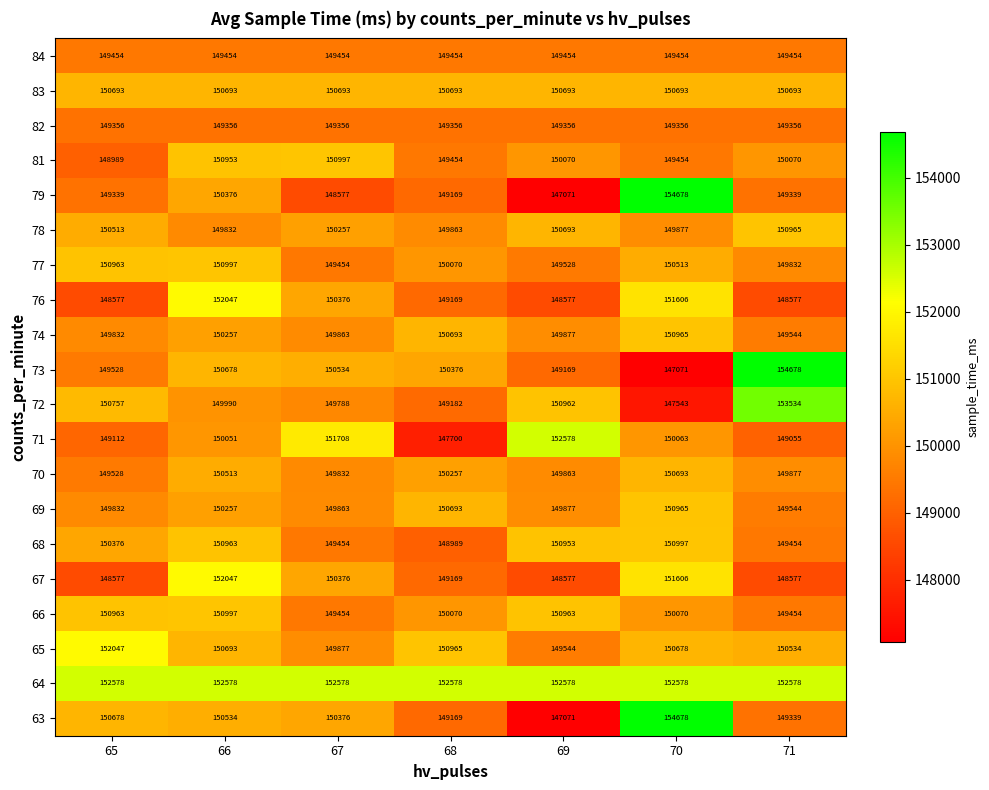

What is the average value of the 76 series?

149847